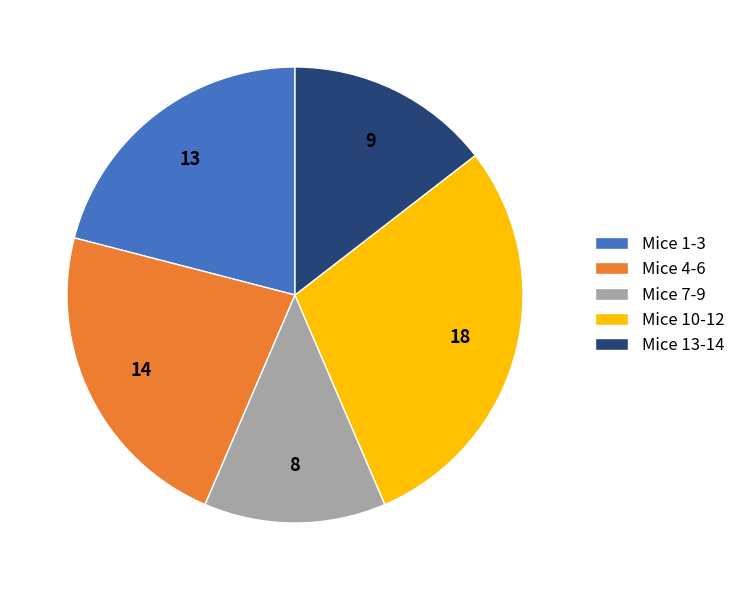

Rank the categories by value from highest to lowest.

Mice 10-12, Mice 4-6, Mice 1-3, Mice 13-14, Mice 7-9